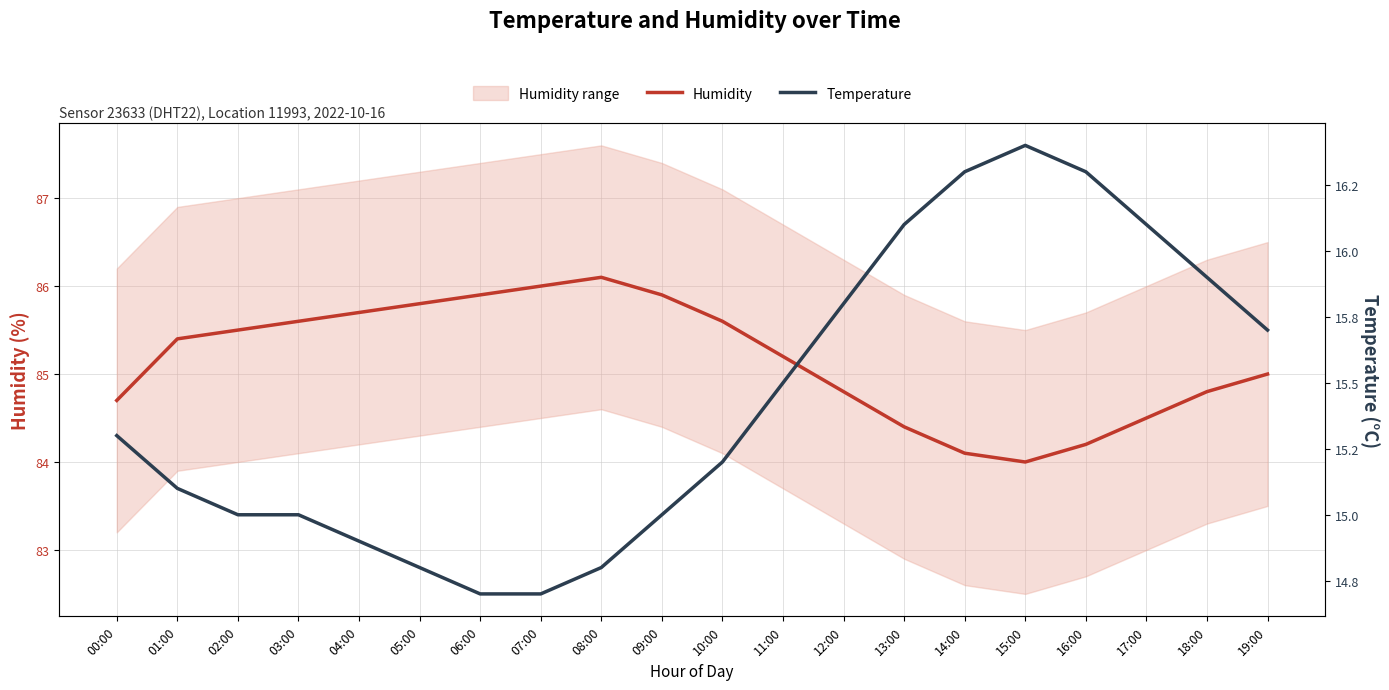

What position from the right is 04:00?

16